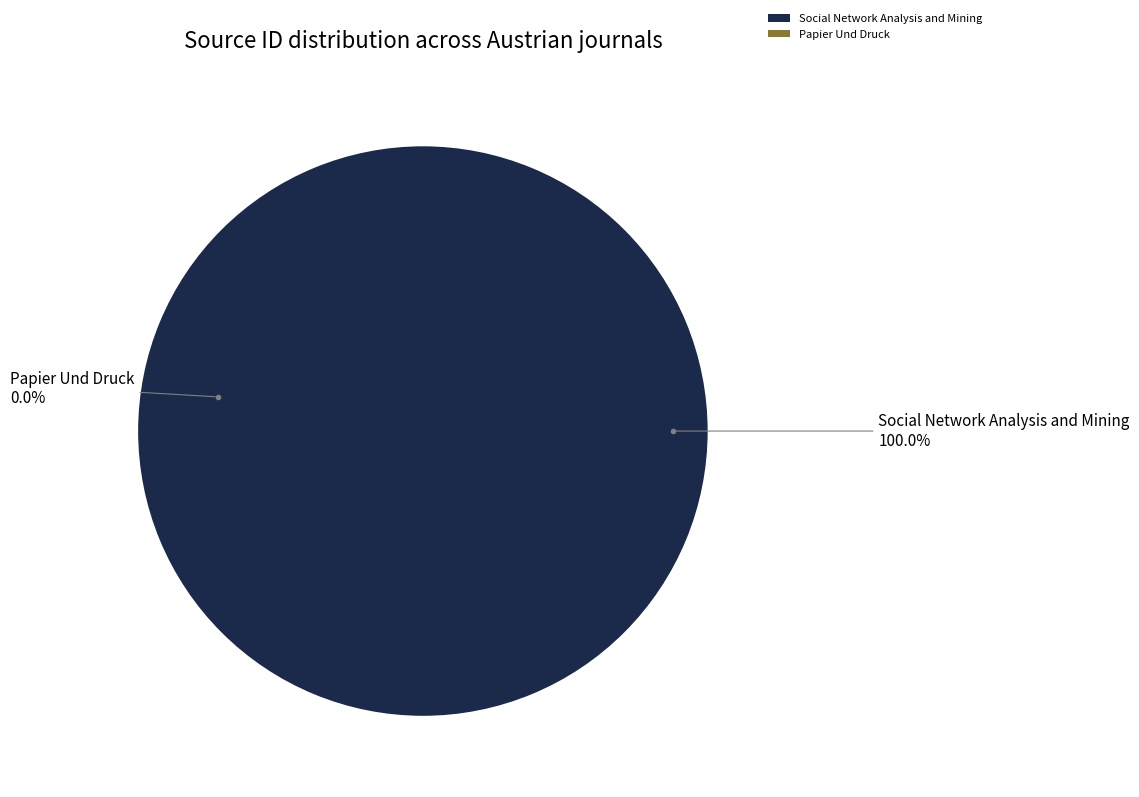

Approximately how many times larger is the value at Social Network Analysis and Mining compared to Papier Und Druck?

348059.7